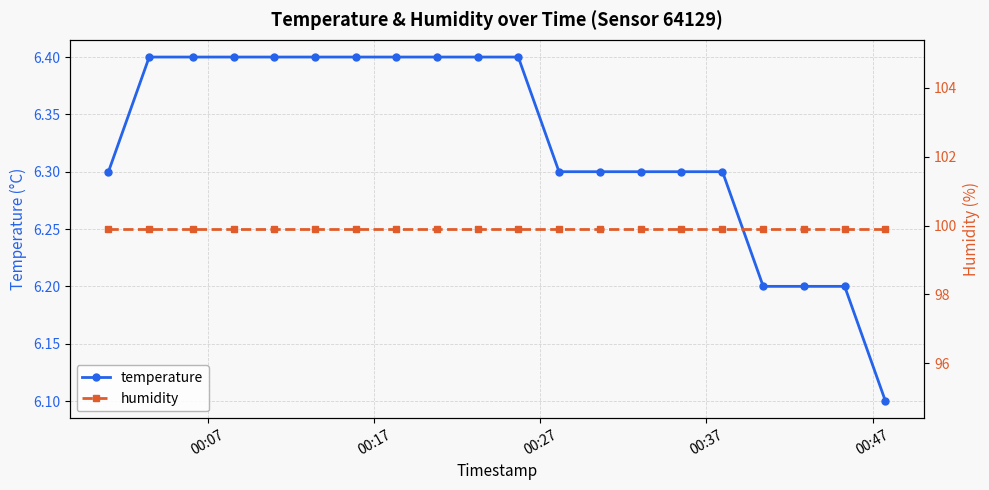

Count the number of categories in the chart.

20